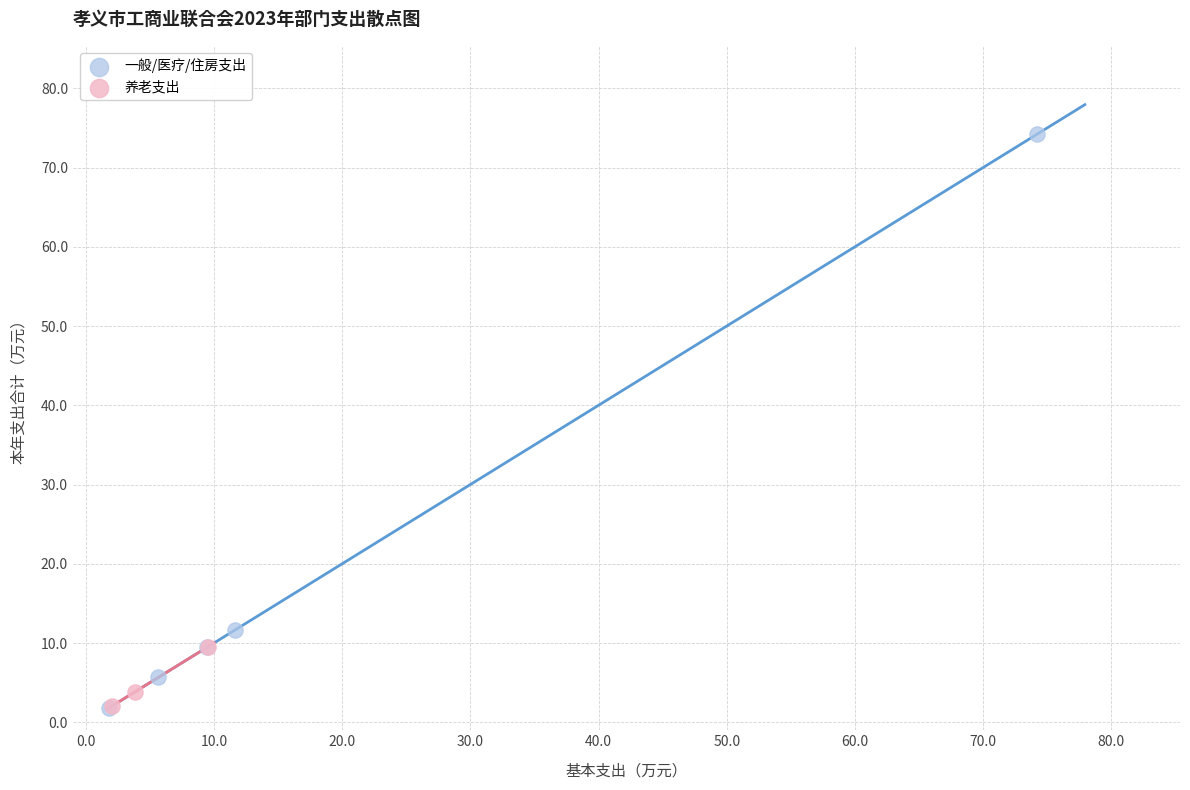

Which series contains the highest Y value?

一般/医疗/住房支出